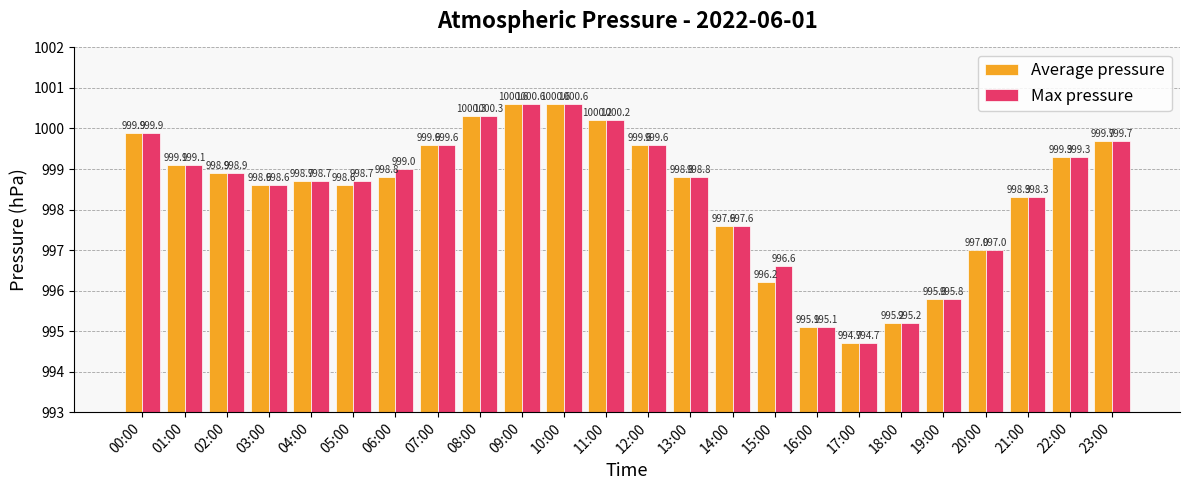

Rank the series by their average value, from lowest to highest.

Average pressure, Max pressure